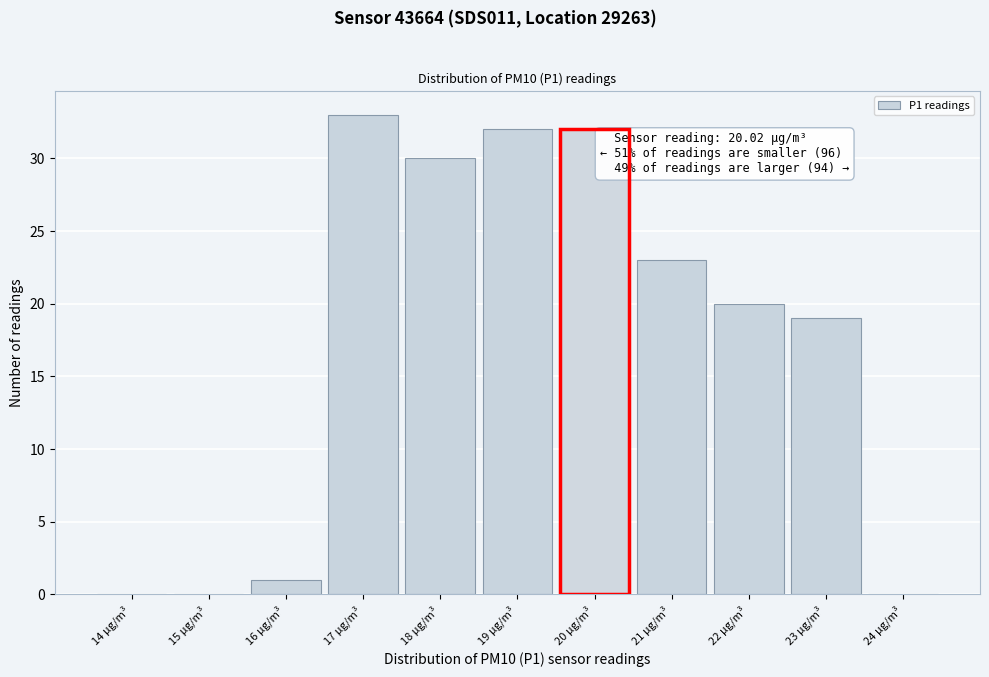

Reading right to left, list all the values displayed in this chart.

24 µg/m³=0	23 µg/m³=19	22 µg/m³=20	21 µg/m³=23	20 µg/m³=32	19 µg/m³=32	18 µg/m³=30	17 µg/m³=33	16 µg/m³=1	15 µg/m³=0	14 µg/m³=0